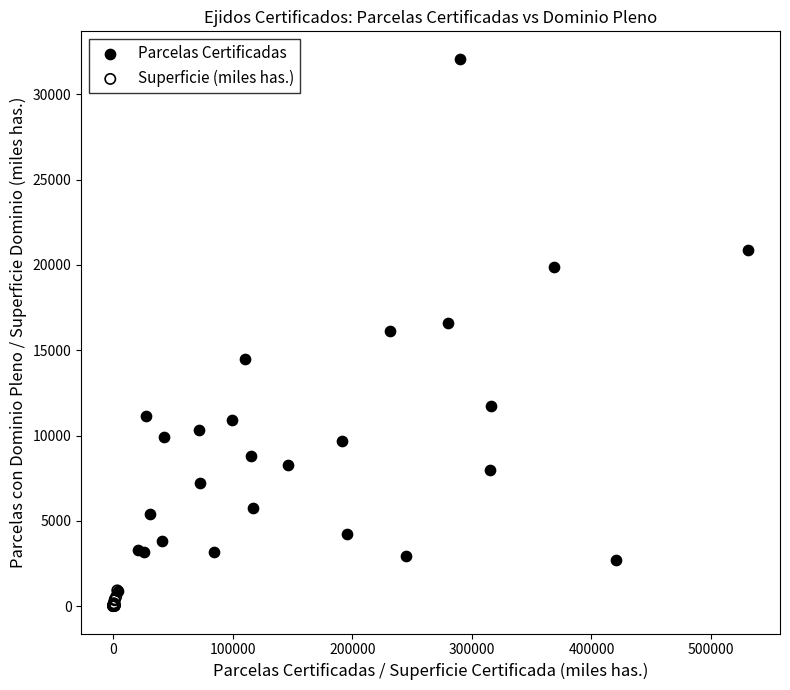

Which series contains the highest Y value?

Parcelas Certificadas